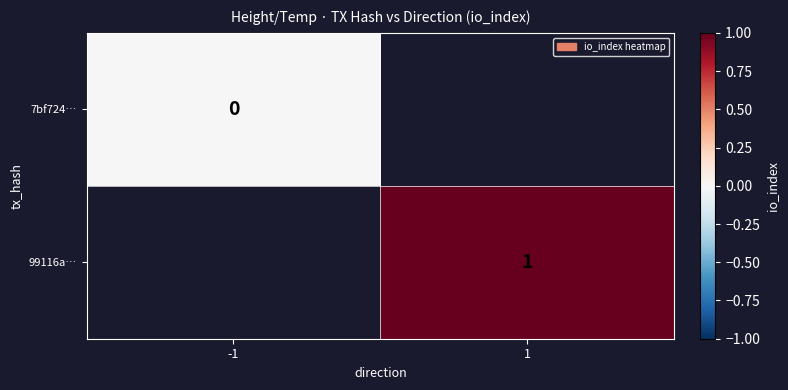

The value of 99116a… at 1 is 1. True or false?

True